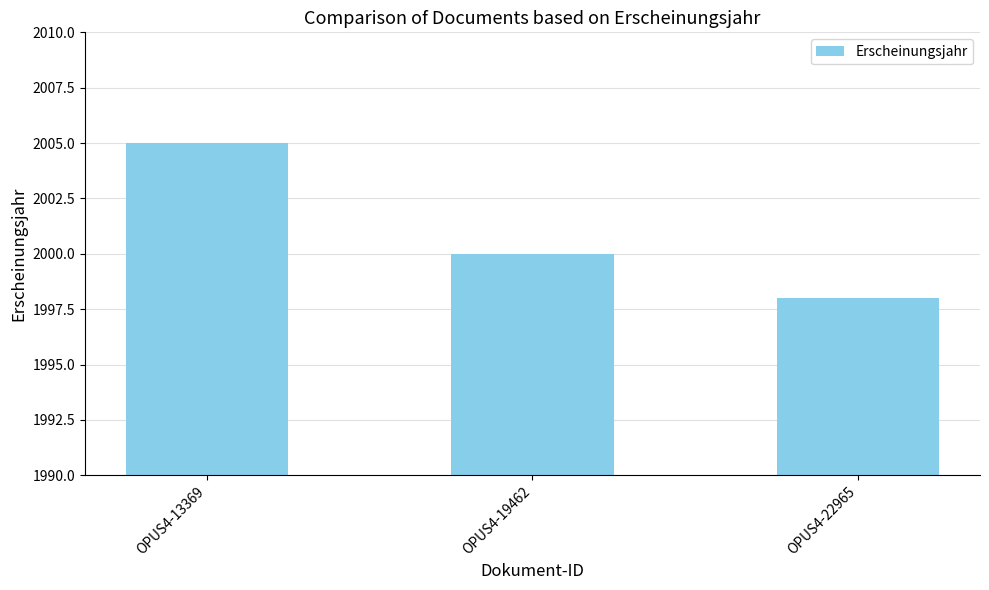

Reading left to right, transcribe all the data shown in this chart.

OPUS4-13369=2005	OPUS4-19462=2000	OPUS4-22965=1998